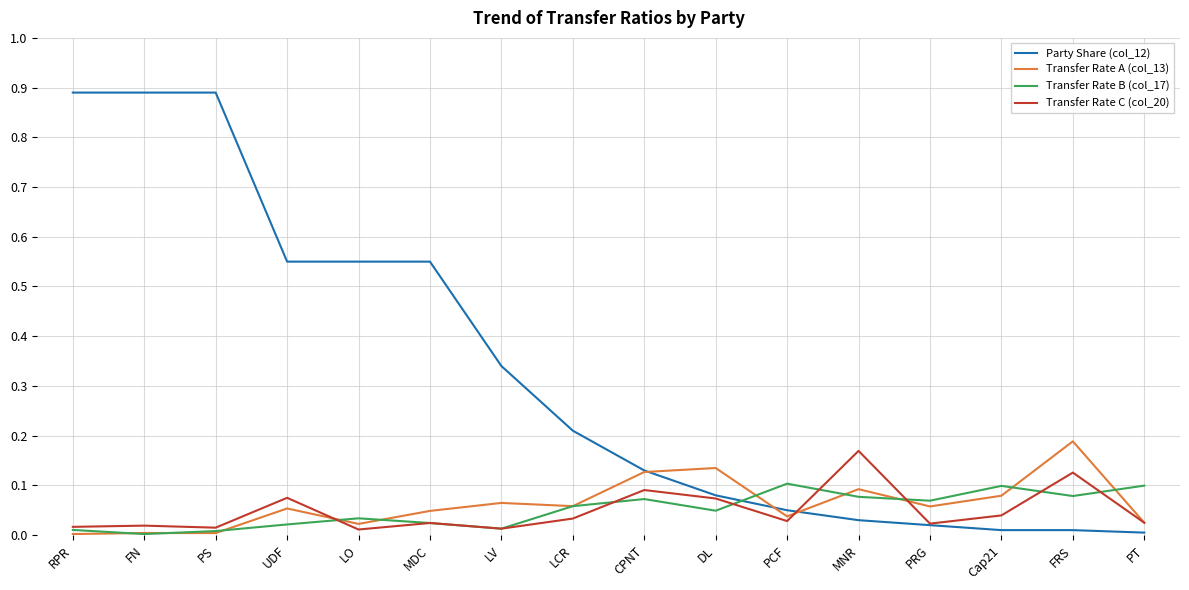

True or false: Transfer Rate B (col_17) and Transfer Rate C (col_20) intersect in this chart.

True